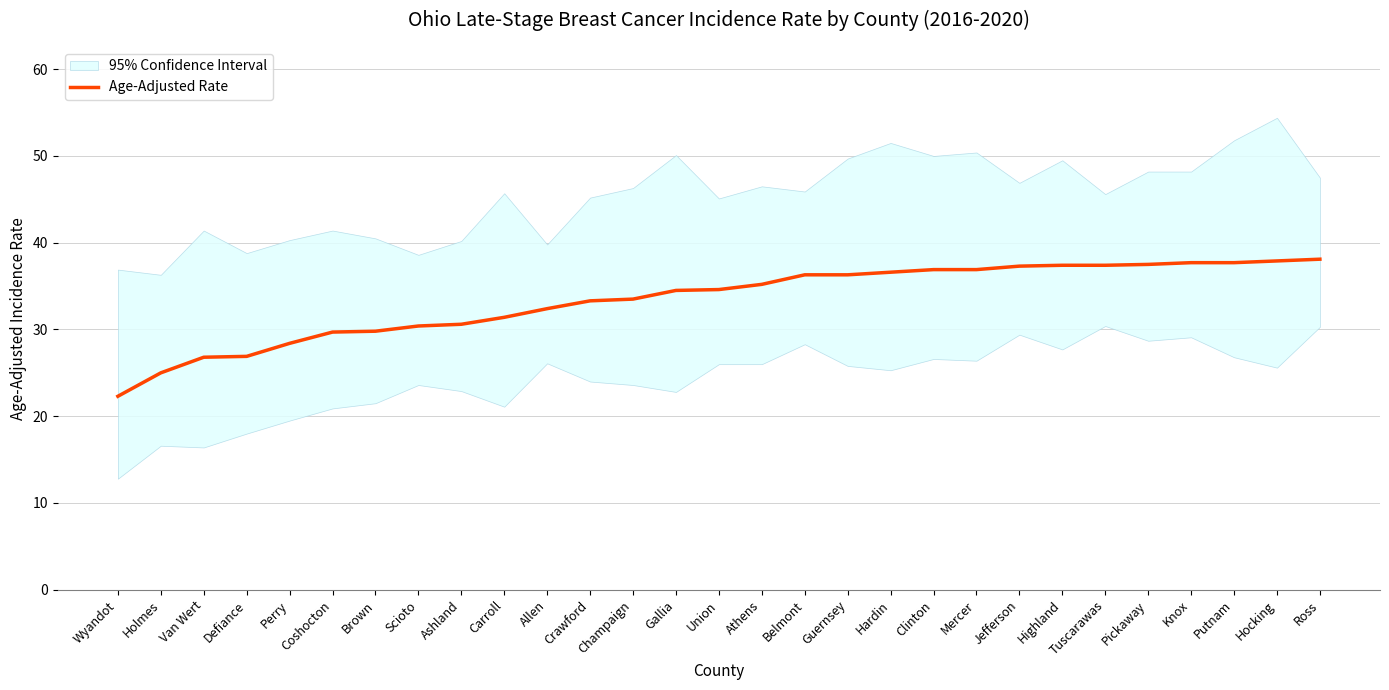

What is the average value?

33.4